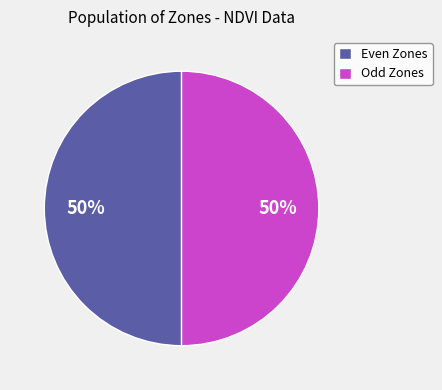

Count the number of slices in the pie.

2